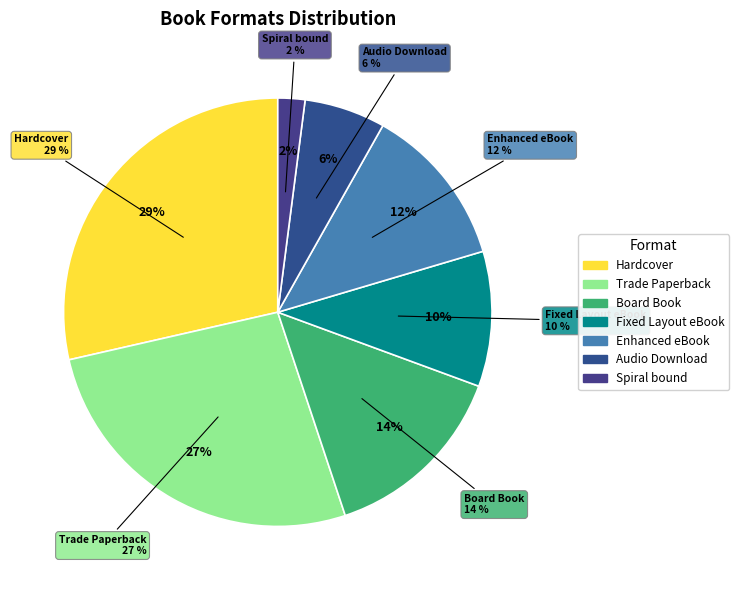

Which slice is the largest?

Hardcover